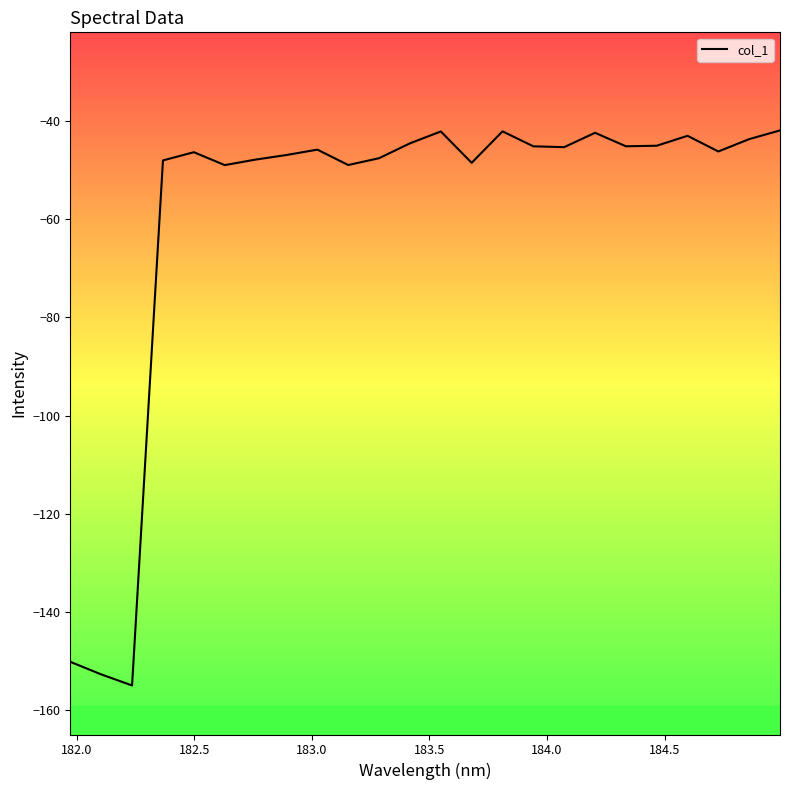

What is the smallest value displayed?

-155.1